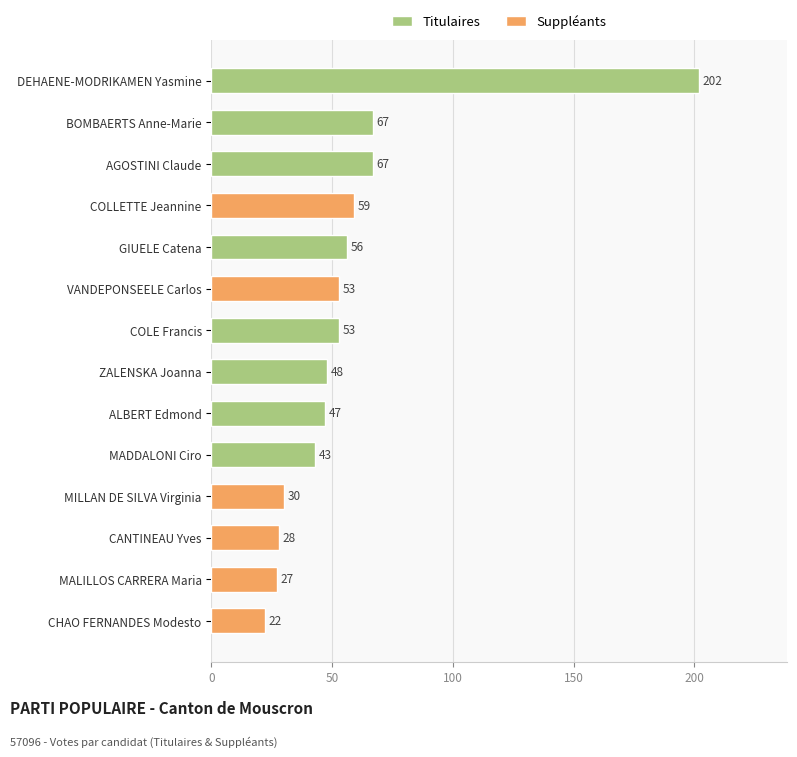

Which has a higher value, VANDEPONSEELE Carlos or MADDALONI Ciro?

VANDEPONSEELE Carlos